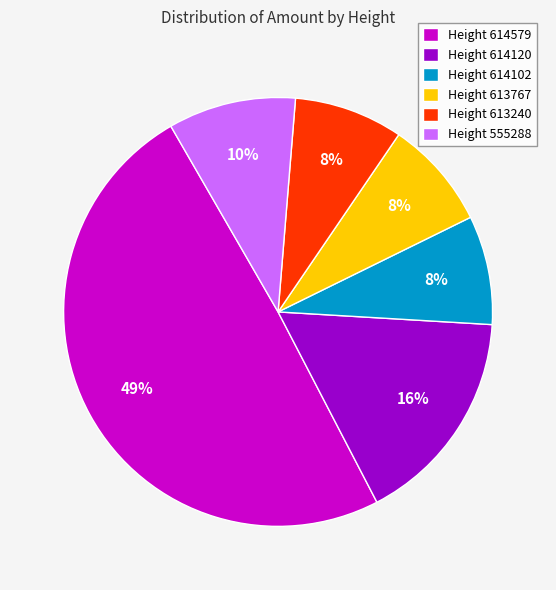

Is the sum of Height 555288 and Height 614120 greater than half?

No